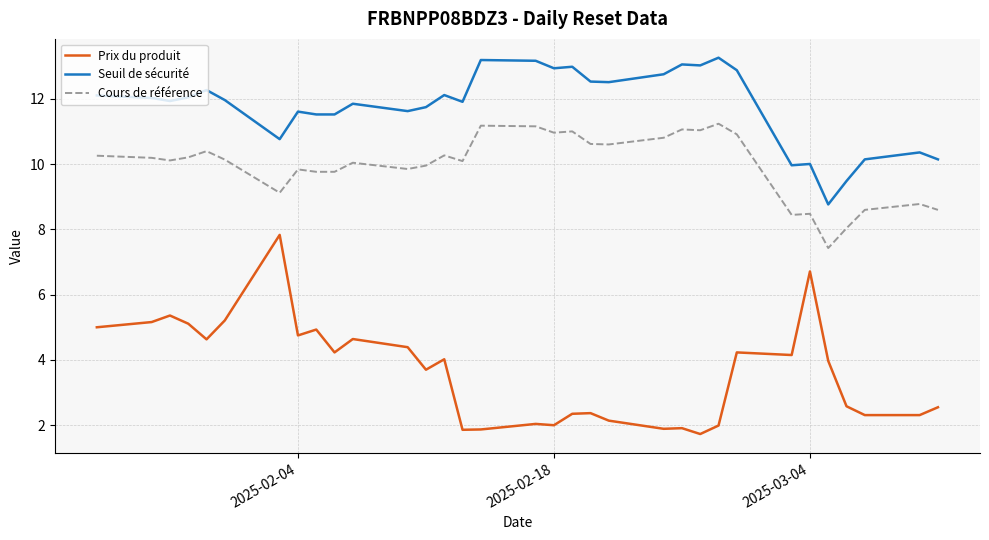

Which series has the widest spread of values?

Prix du produit